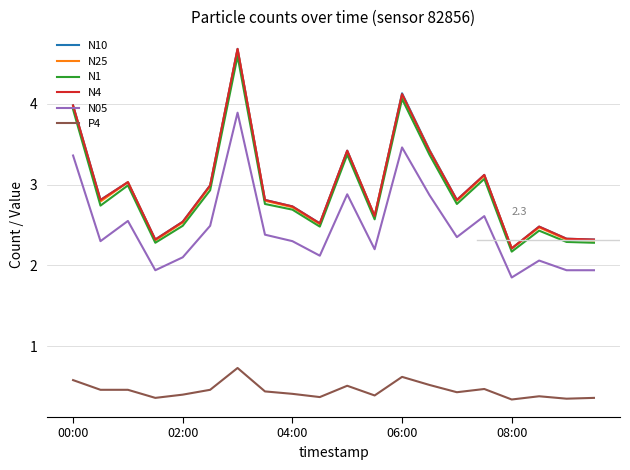

What is the highest value of the N05 series?

3.9